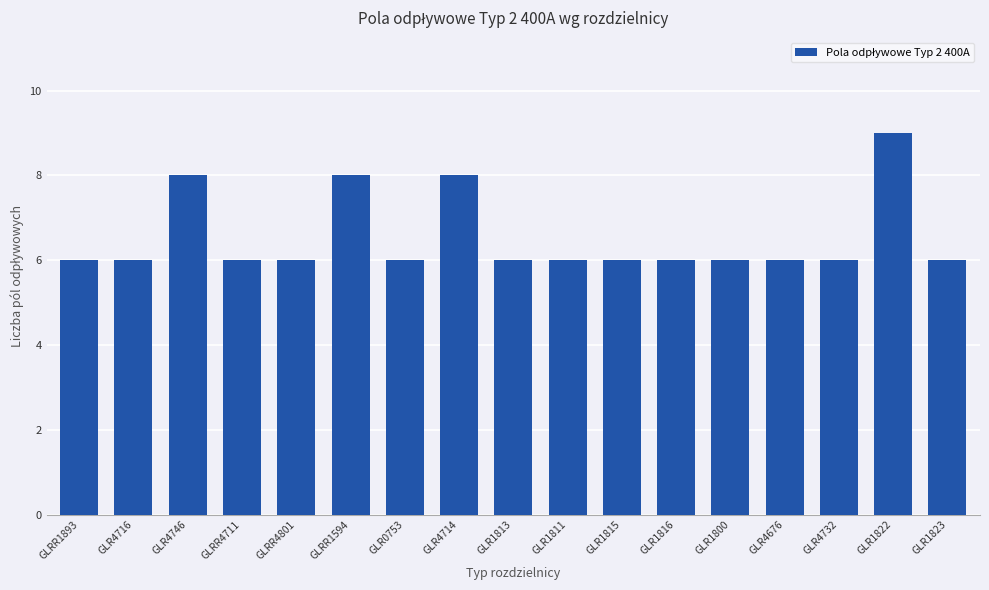

The chart shows a value of 6 at GLRR4711. True or false?

True